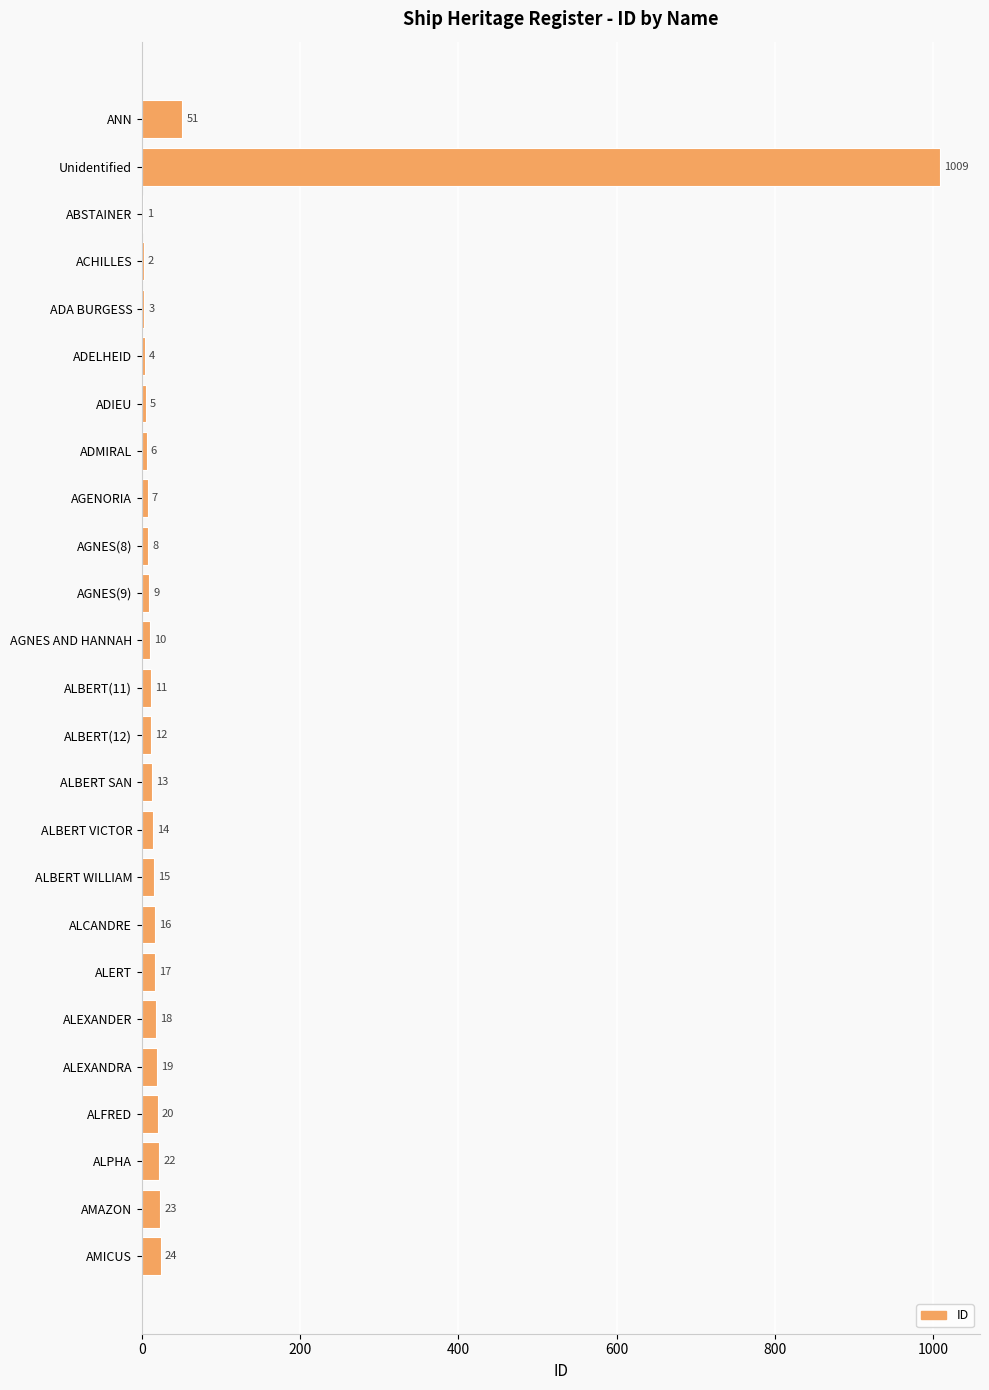

Reading top to bottom, extract all data points from this chart.

ANN=51	Unidentified=1009	ABSTAINER=1	ACHILLES=2	ADA BURGESS=3	ADELHEID=4	ADIEU=5	ADMIRAL=6	AGENORIA=7	AGNES(8)=8	AGNES(9)=9	AGNES AND HANNAH=10	ALBERT(11)=11	ALBERT(12)=12	ALBERT SAN=13	ALBERT VICTOR=14	ALBERT WILLIAM=15	ALCANDRE=16	ALERT=17	ALEXANDER=18	ALEXANDRA=19	ALFRED=20	ALPHA=22	AMAZON=23	AMICUS=24